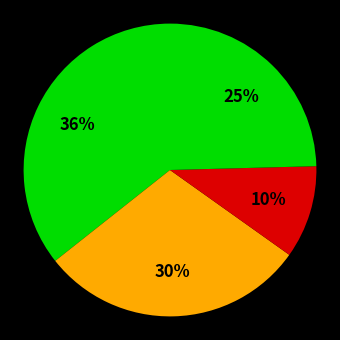

How many segments does this pie chart have?

4